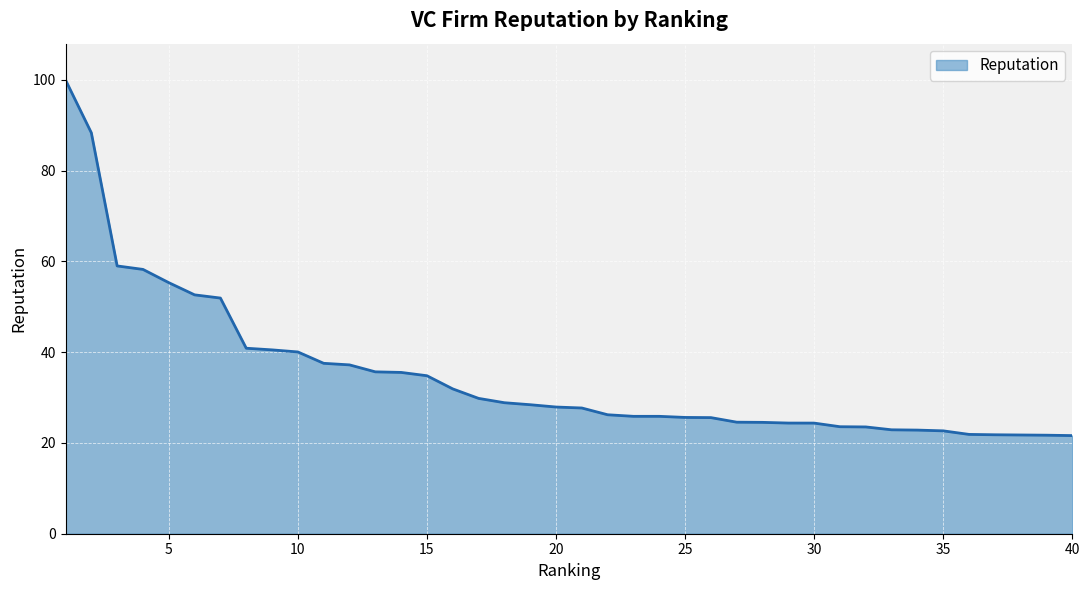

What is the smallest value displayed?

21.6